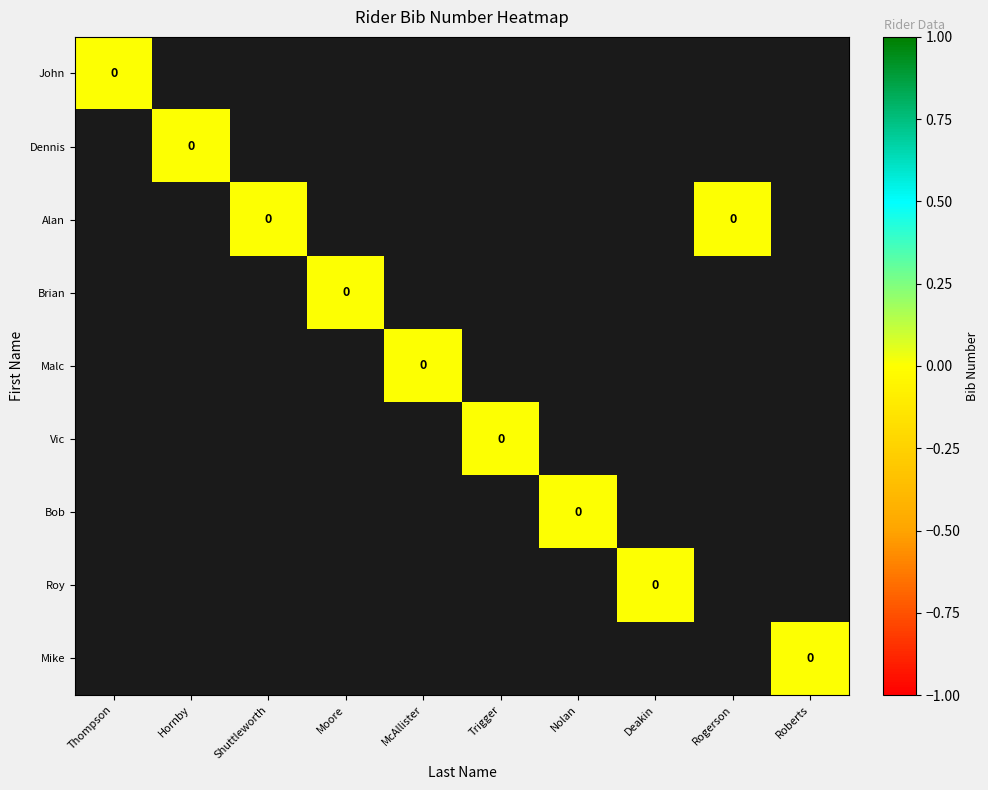

At which category is the sum across all series the highest?

Thompson